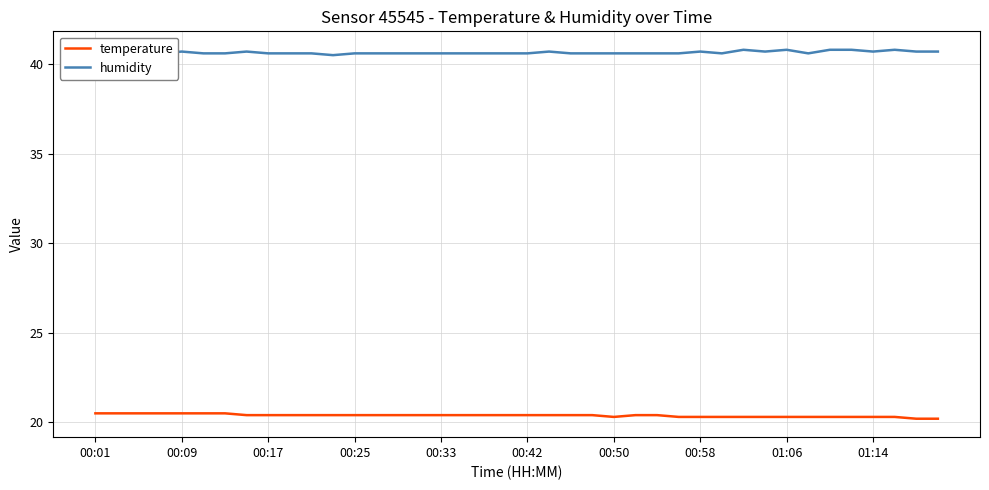

What is the lowest value of the temperature series?

20.2